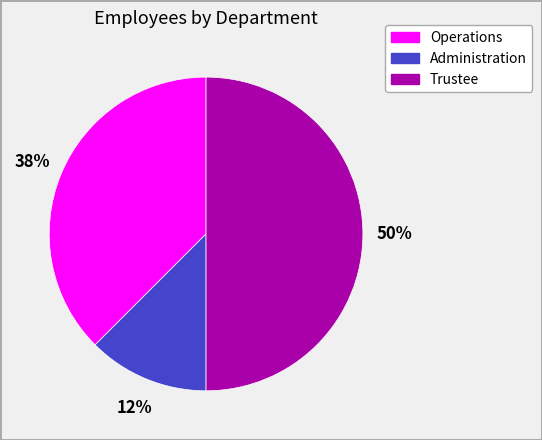

Which slice is the smallest?

Administration